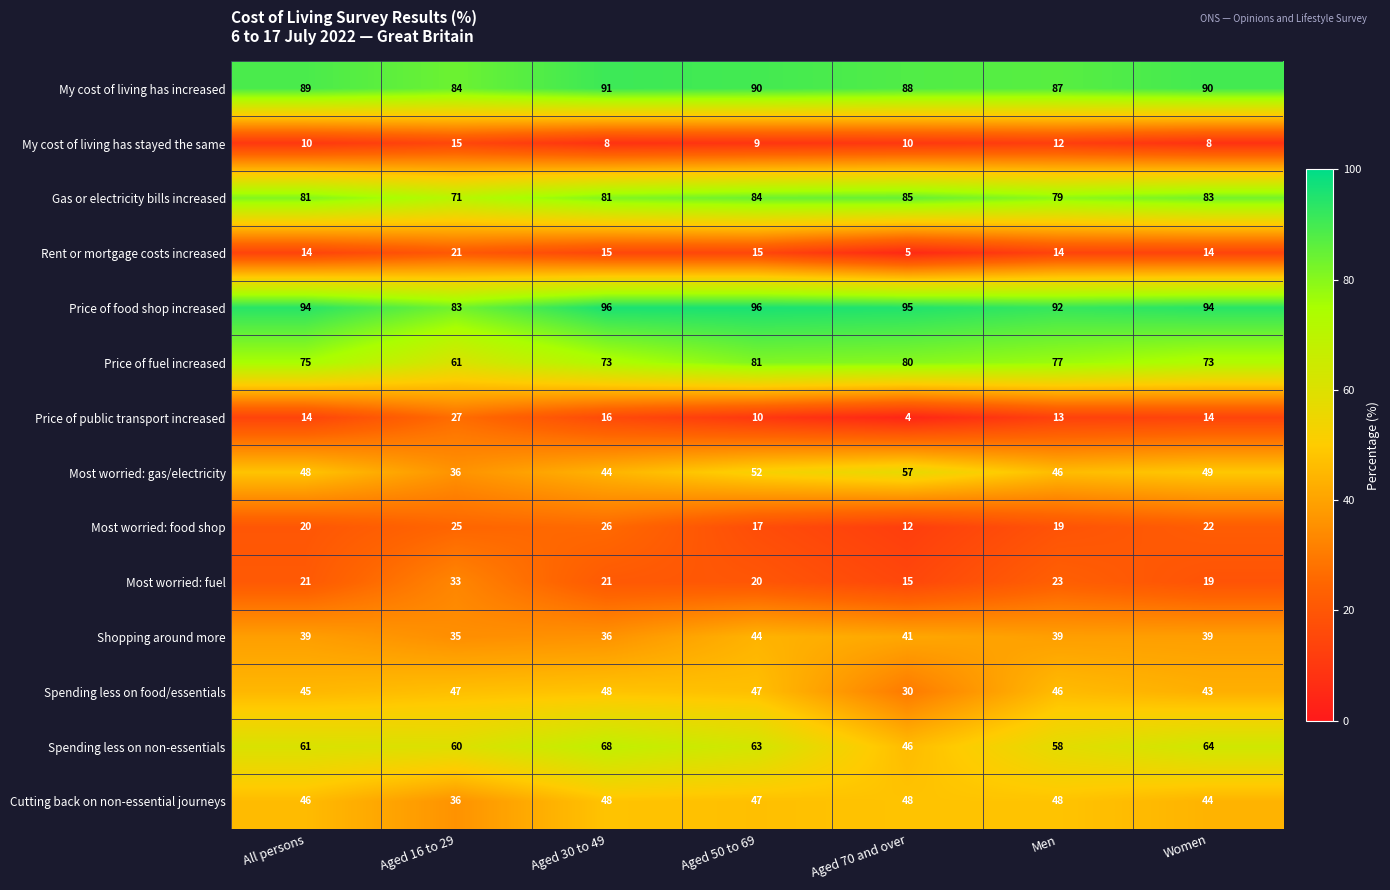

What is the difference between the Price of public transport increased values at All persons and Aged 70 and over?

10